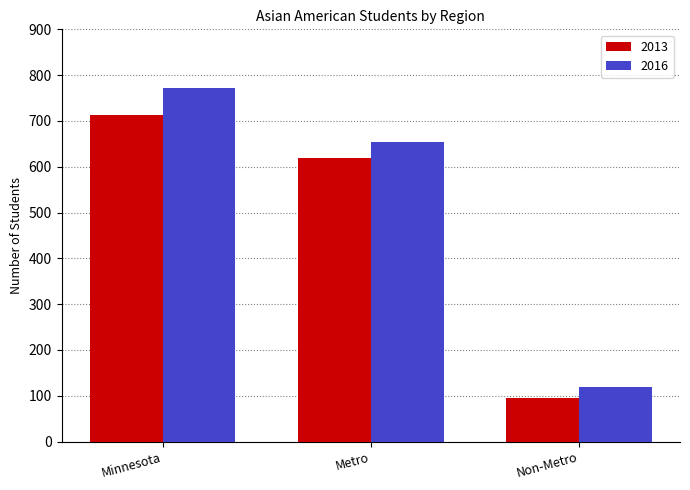

What is the total value across all series at Metro?

1271